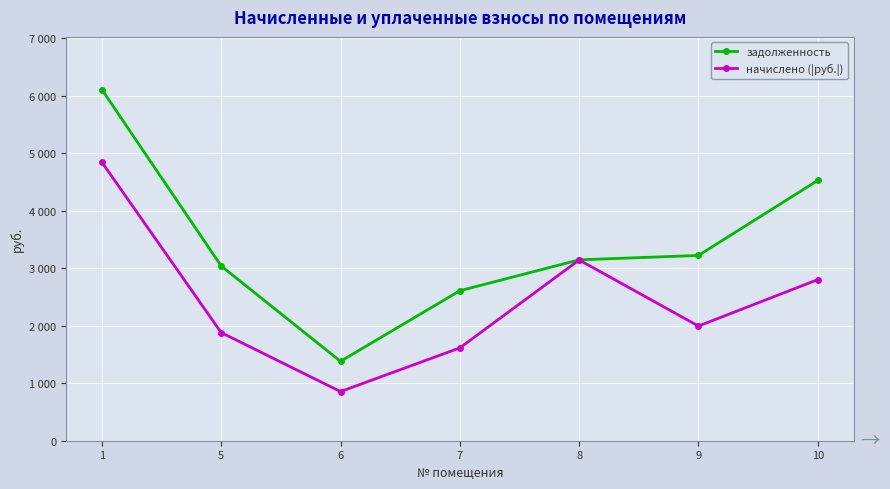

What is the difference between the задолженность values at 9 and 7?

614.0